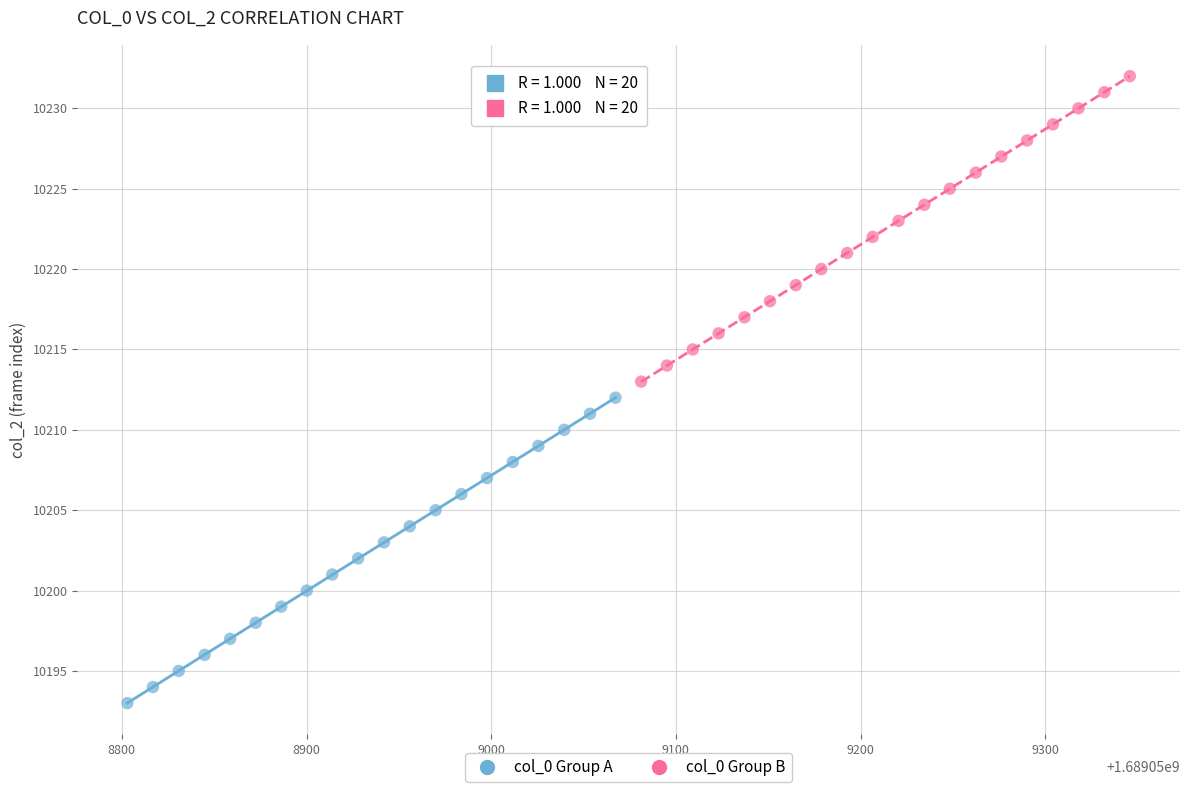

Which series reaches the maximum Y coordinate?

col_0 Group B